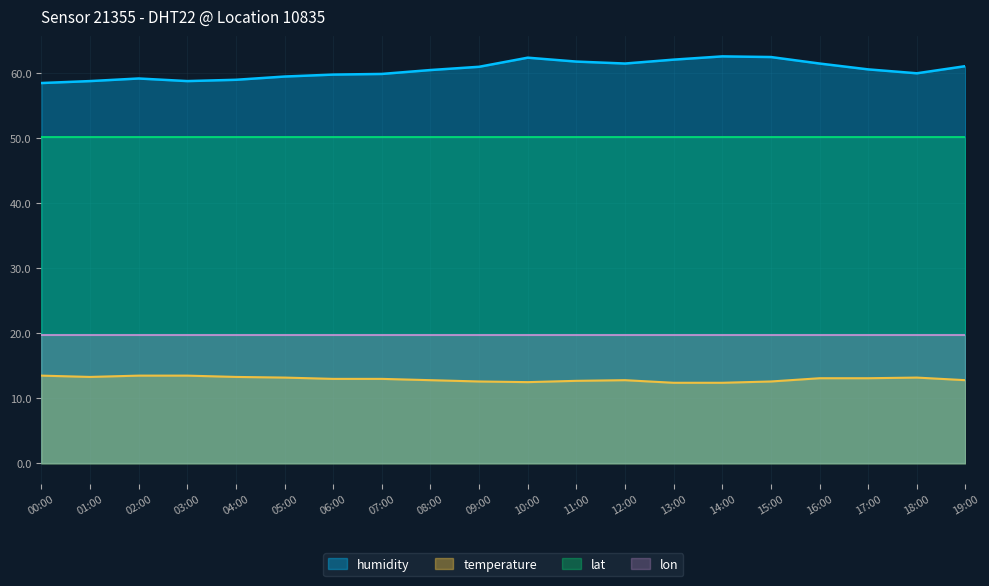

Which label corresponds to the largest value in the chart?

14:00